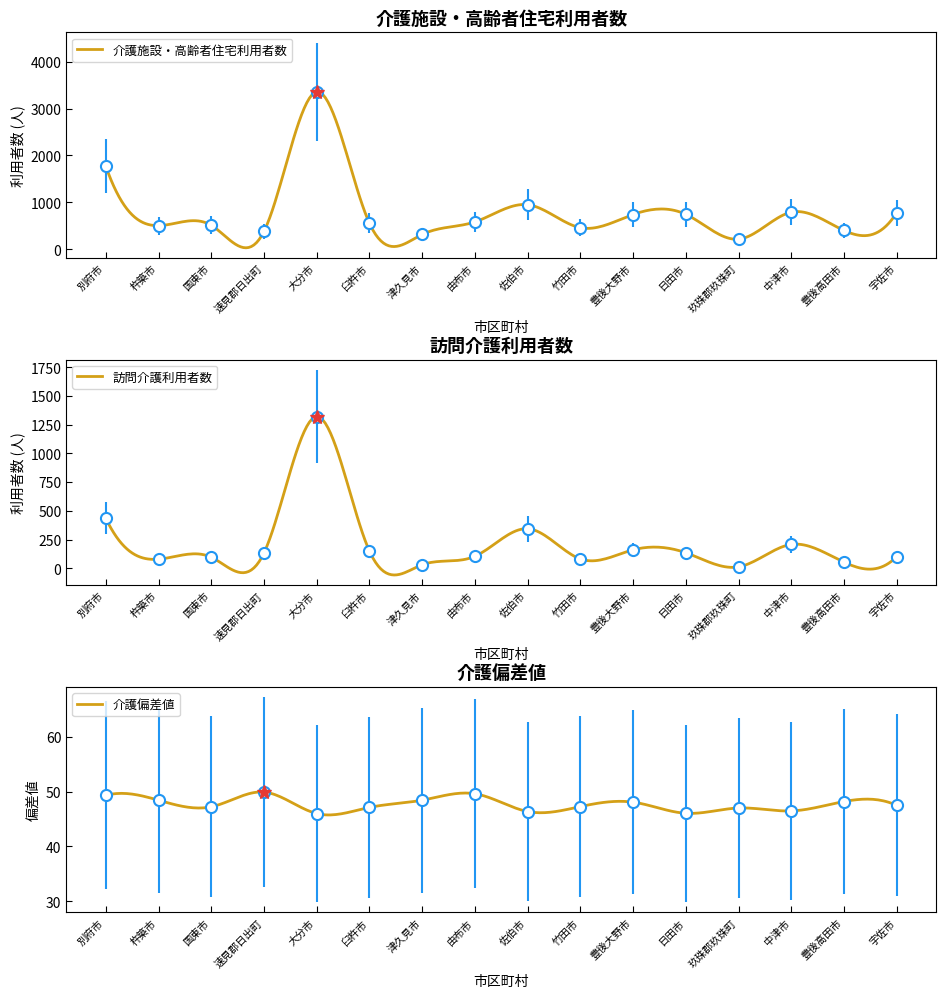

At which label does 介護偏差値 reach its peak?

速見郡日出町